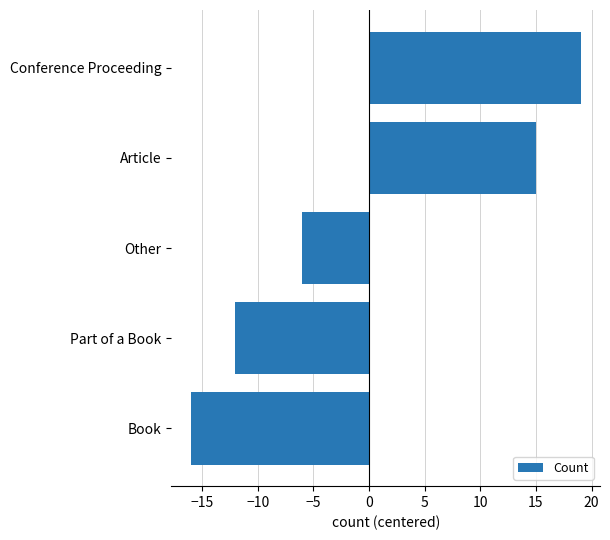

Count the number of data series in this chart.

1